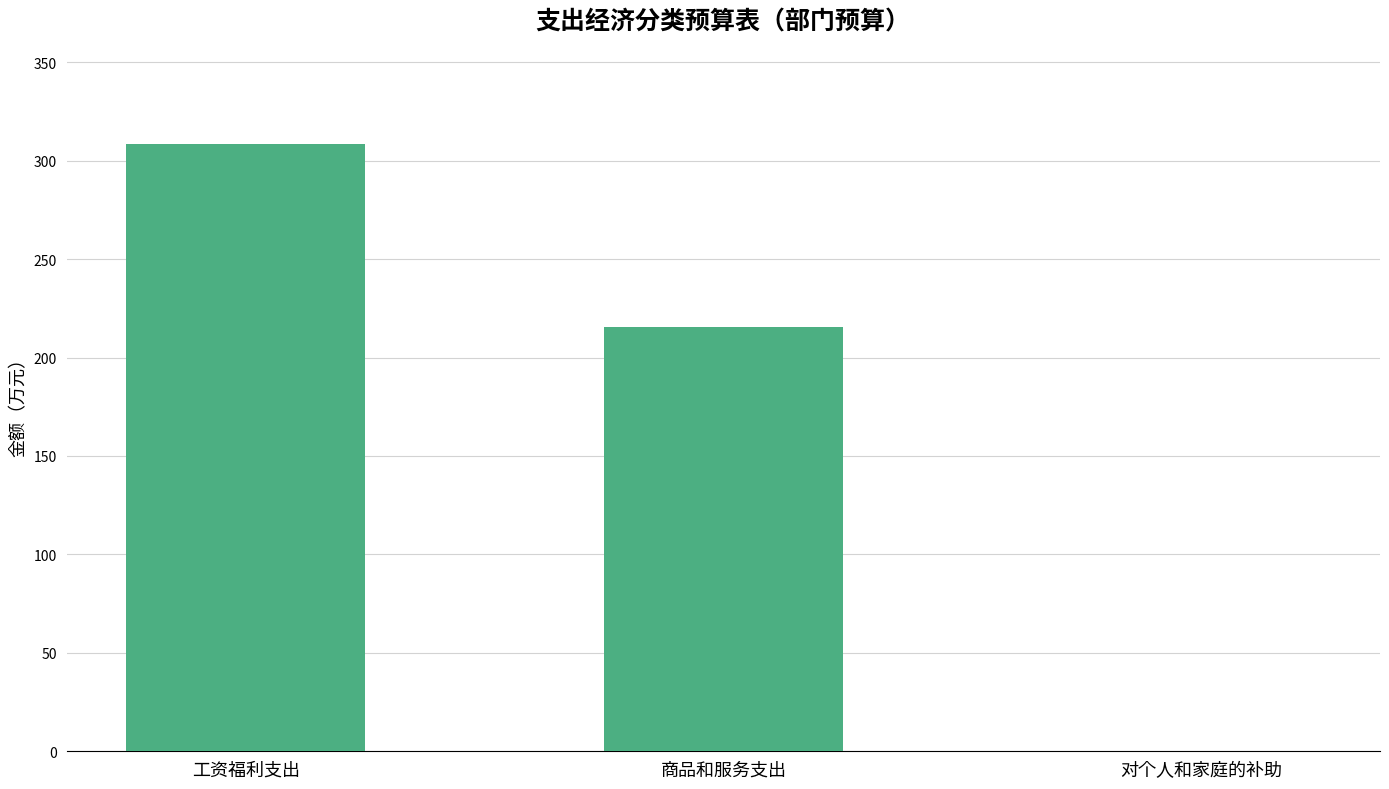

Between 商品和服务支出 and 对个人和家庭的补助, which is larger?

商品和服务支出